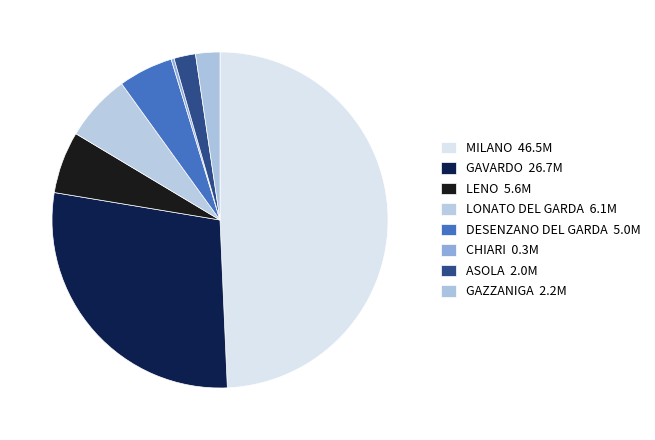

Between GAVARDO and DESENZANO DEL GARDA, which is larger?

GAVARDO